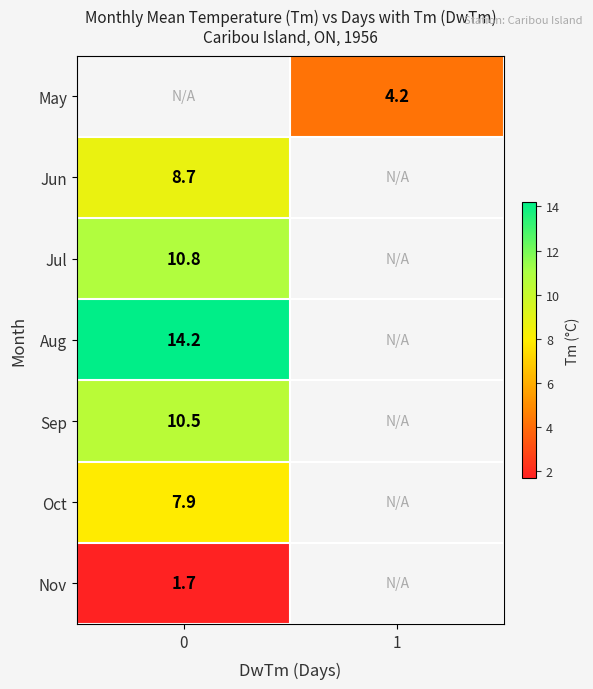

The value of May at 1 is 2.6. True or false?

False